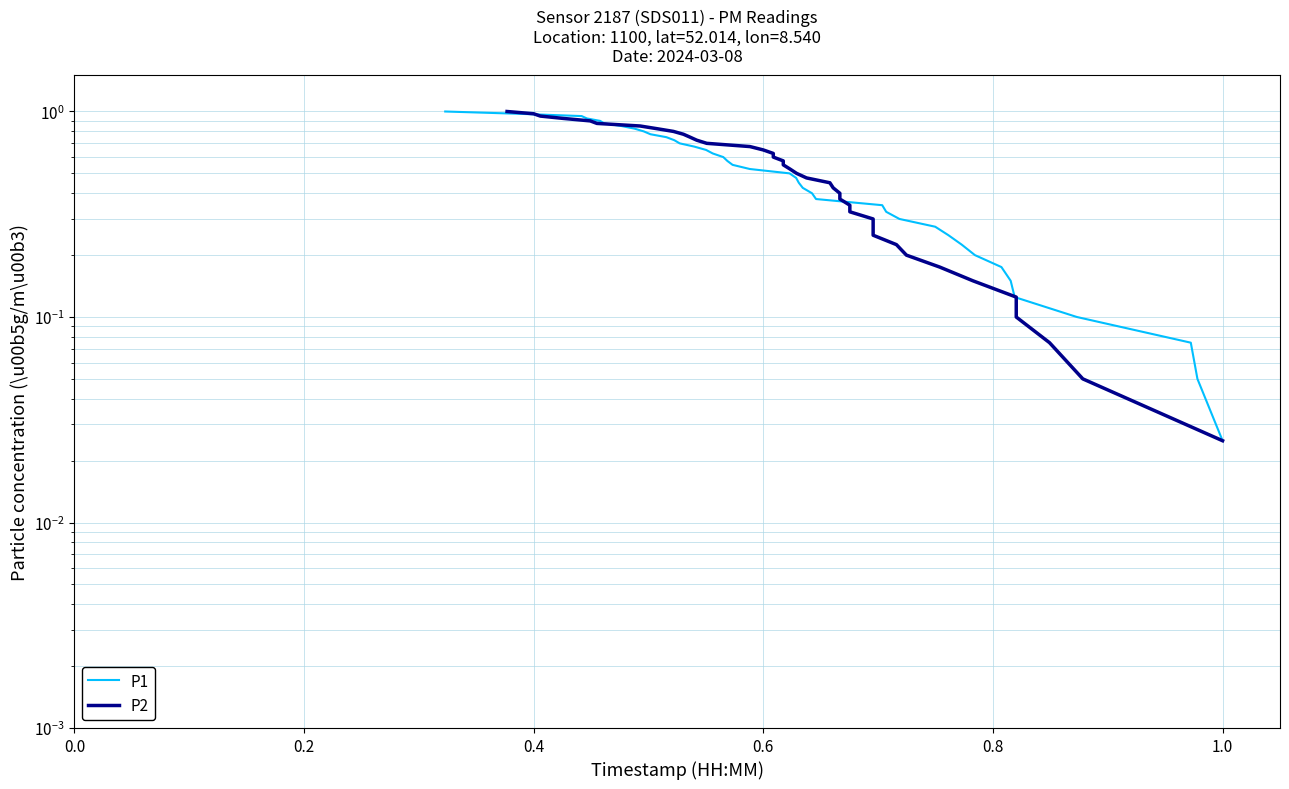

What is the average value of the P2 series?

0.5